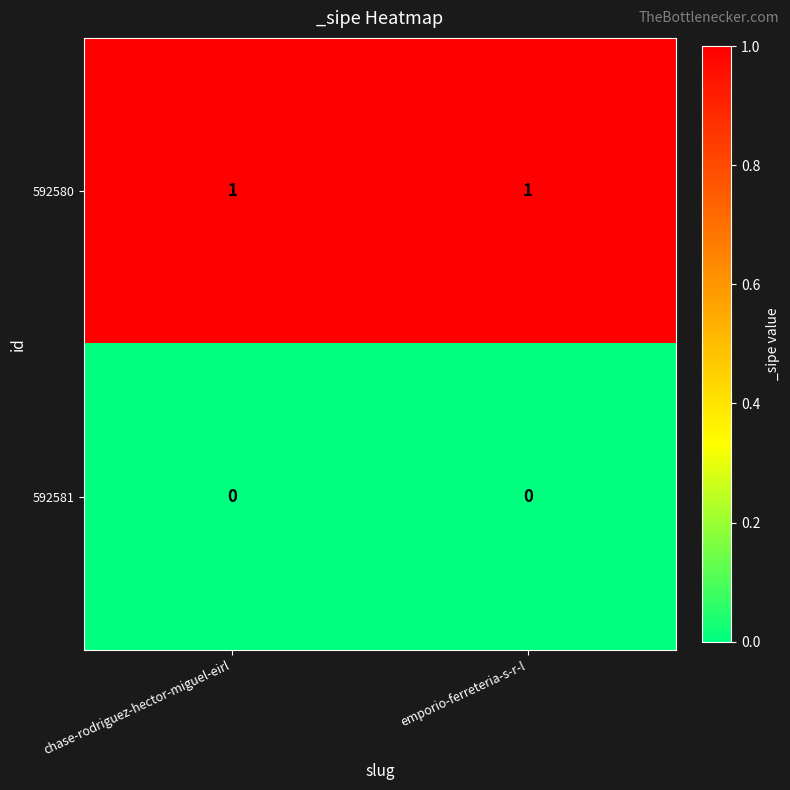

Is it true that 592581 equals 0 at emporio-ferreteria-s-r-l?

True